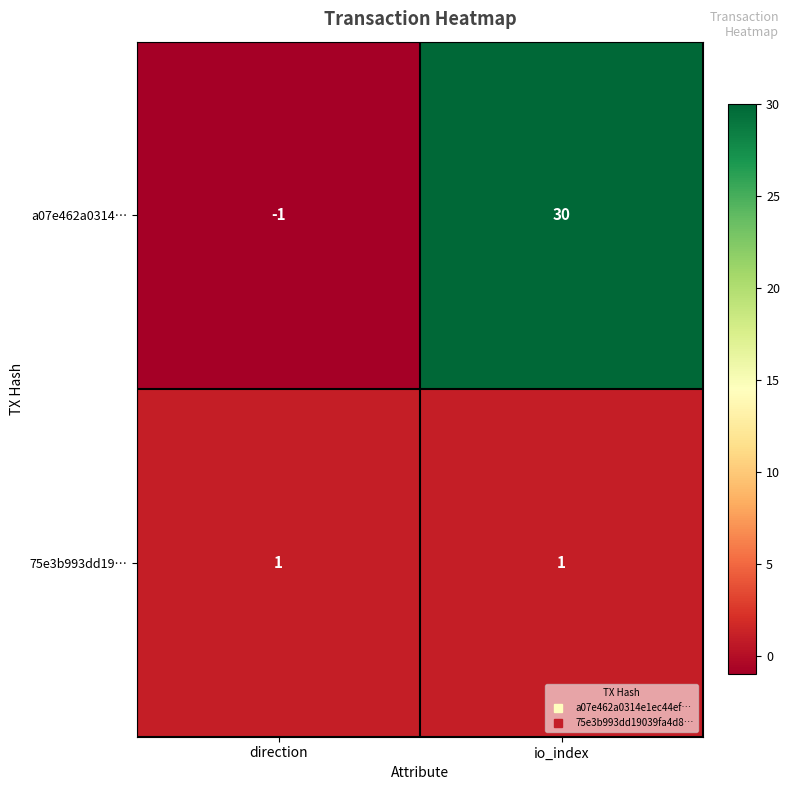

How many categories are shown in the chart?

2